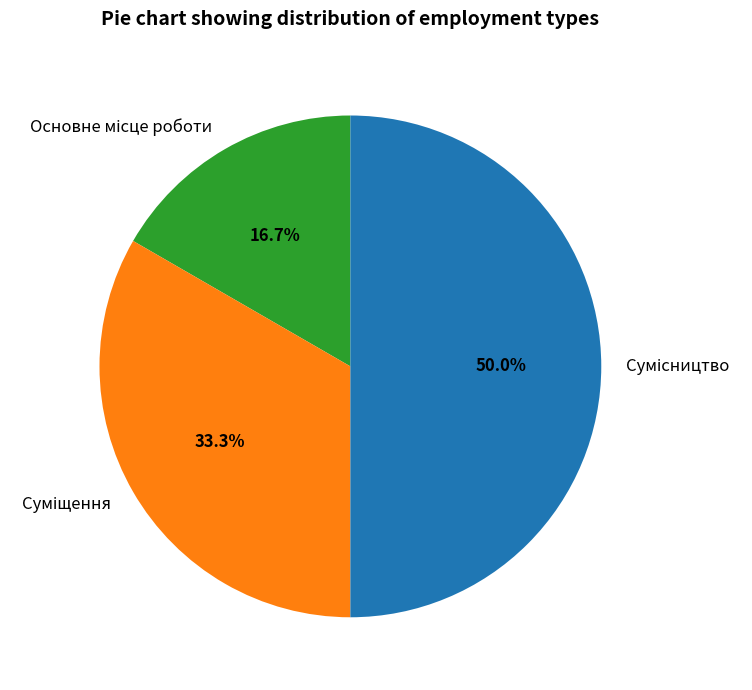

To the nearest percent, what is the difference between the Суміщення and Сумісництво slice percentages?

17%